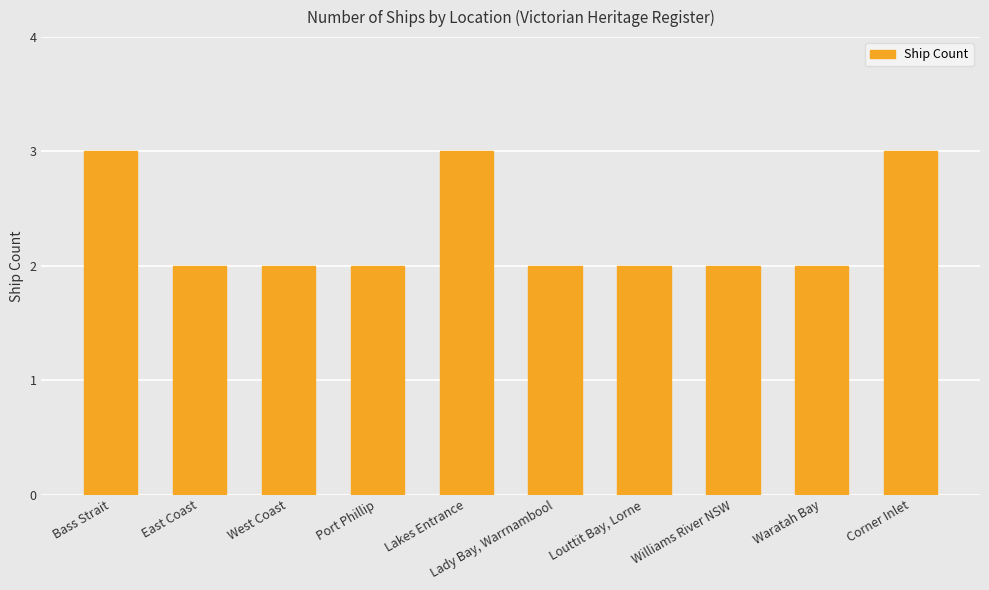

What is the value of the 7th bar from the left?

2